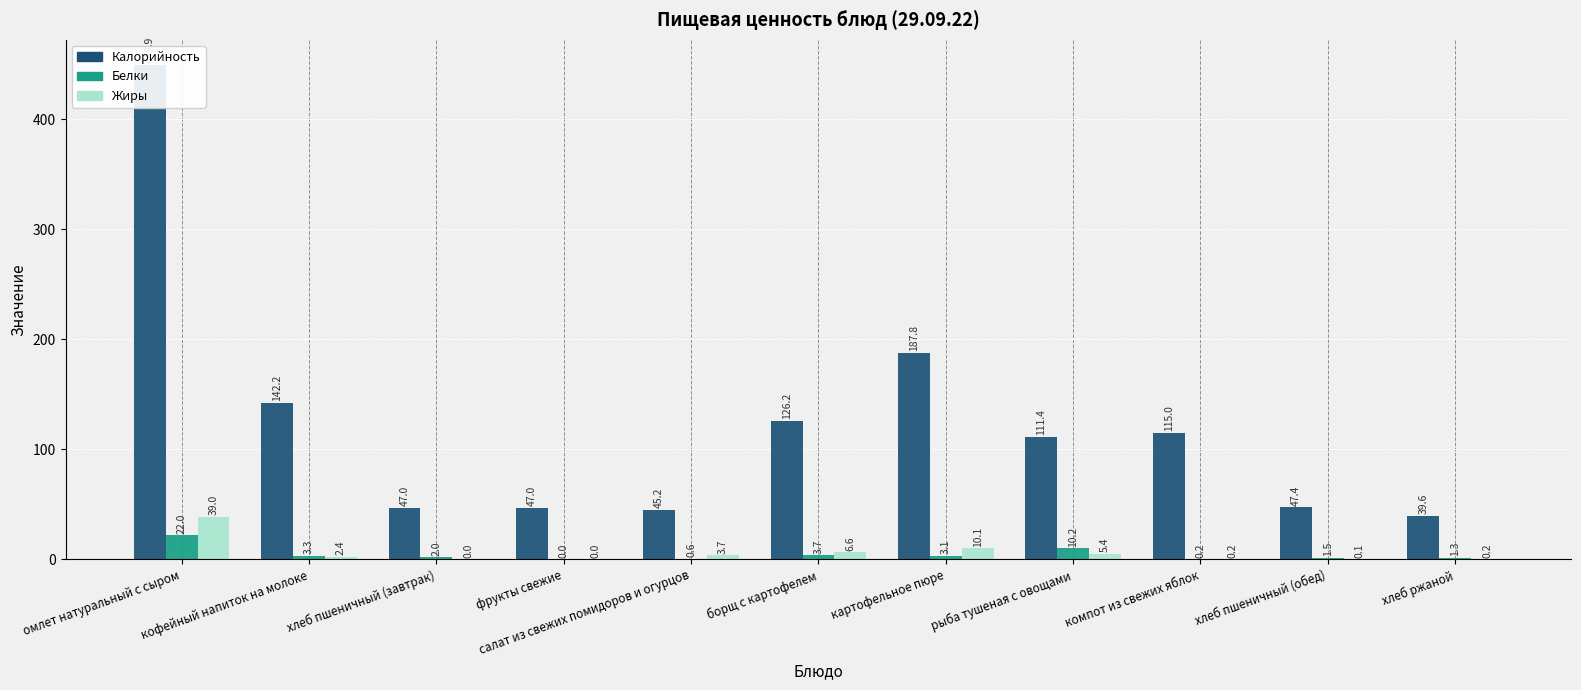

What is the difference between the highest and lowest values at омлет натуральный с сыром?

427.9